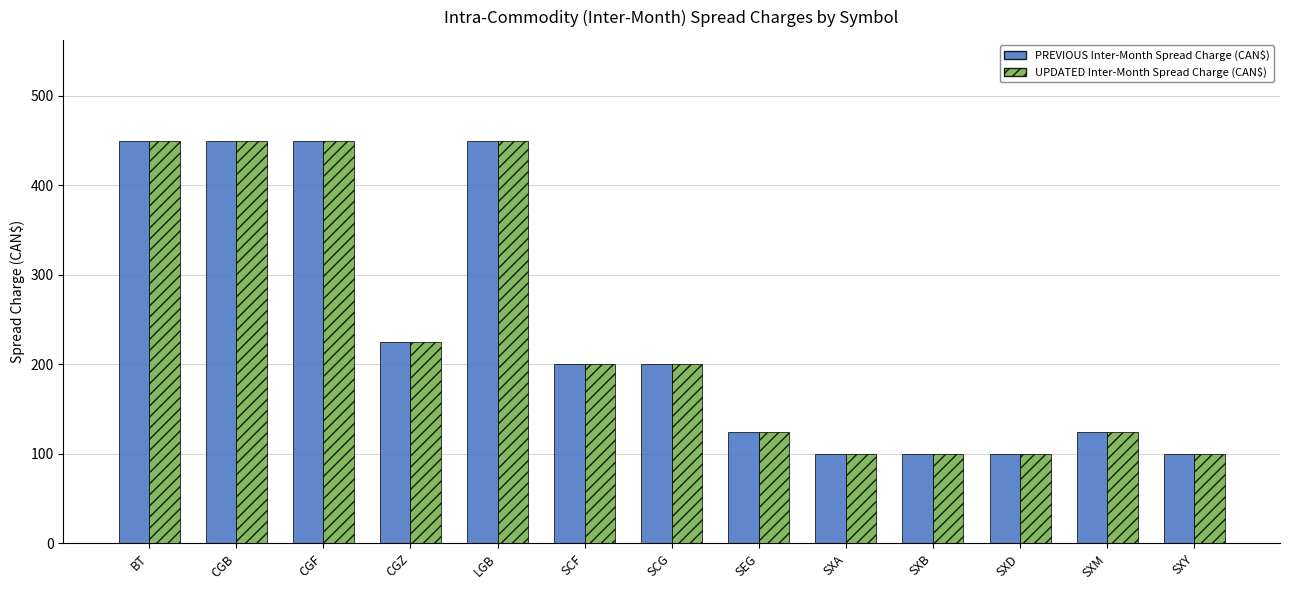

What is the greatest value displayed?

450